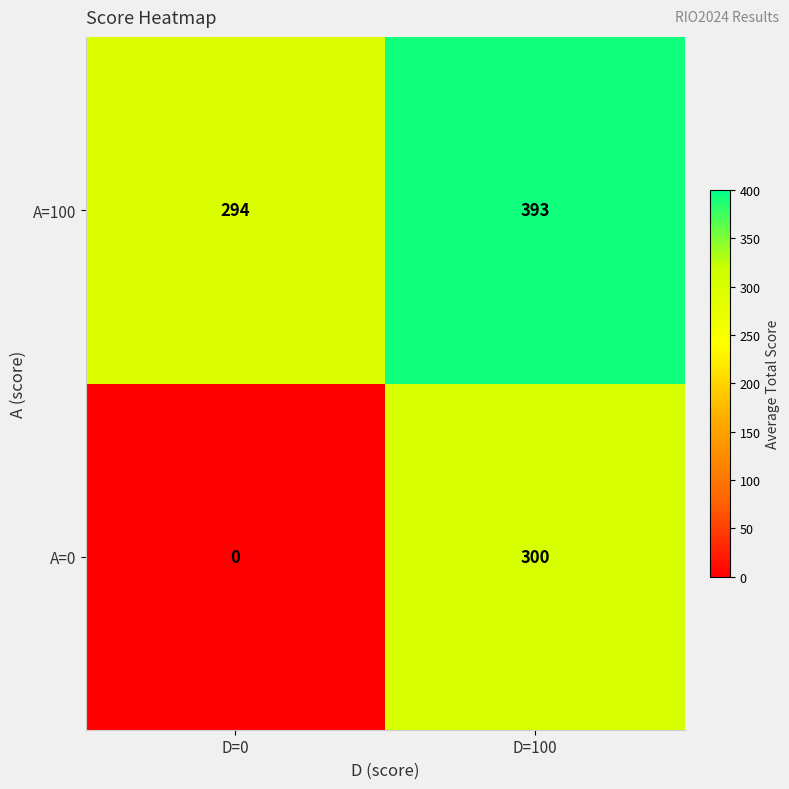

At which category does the chart reach its minimum across all series?

D=0